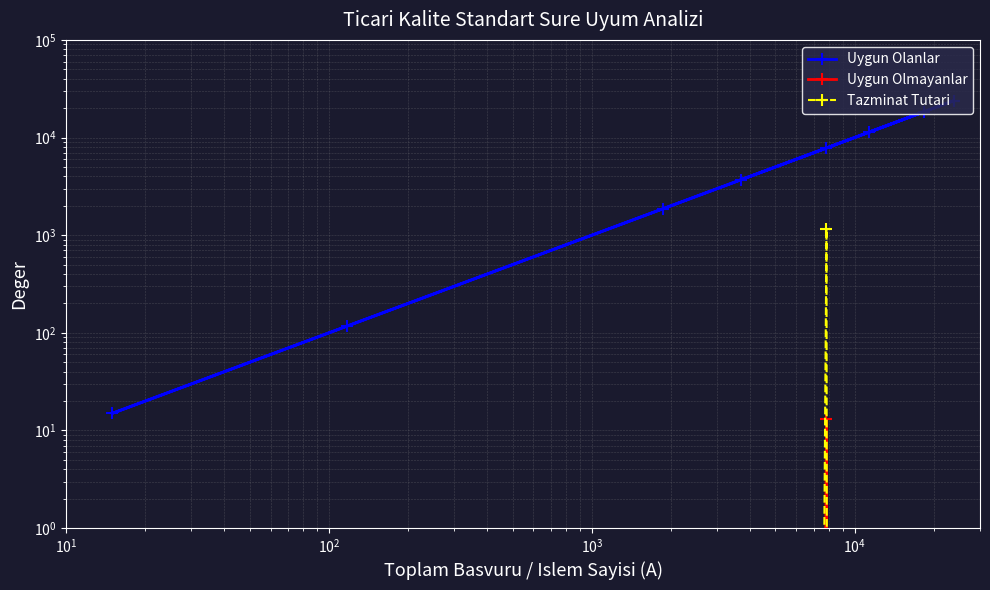

Is it true that Uygun Olmayanlar equals 0.0 at $\mathdefault{10^{3}}$?

True